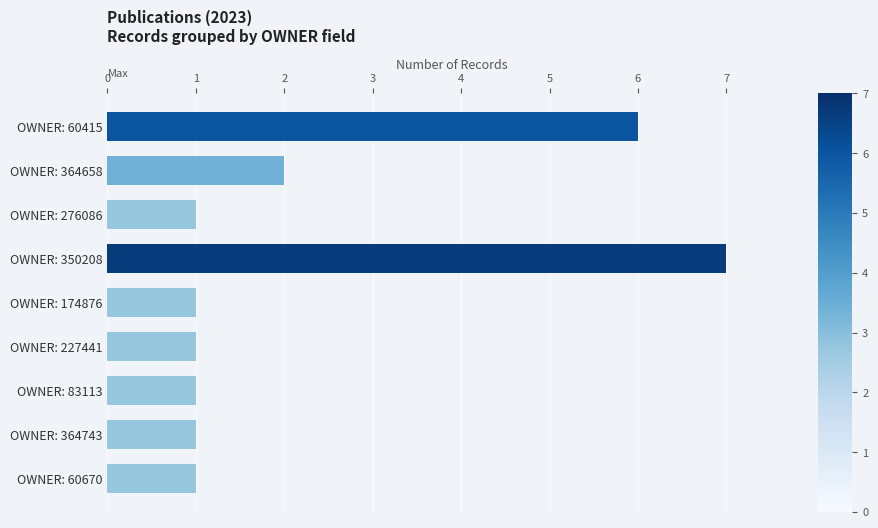

What is the greatest value displayed?

7